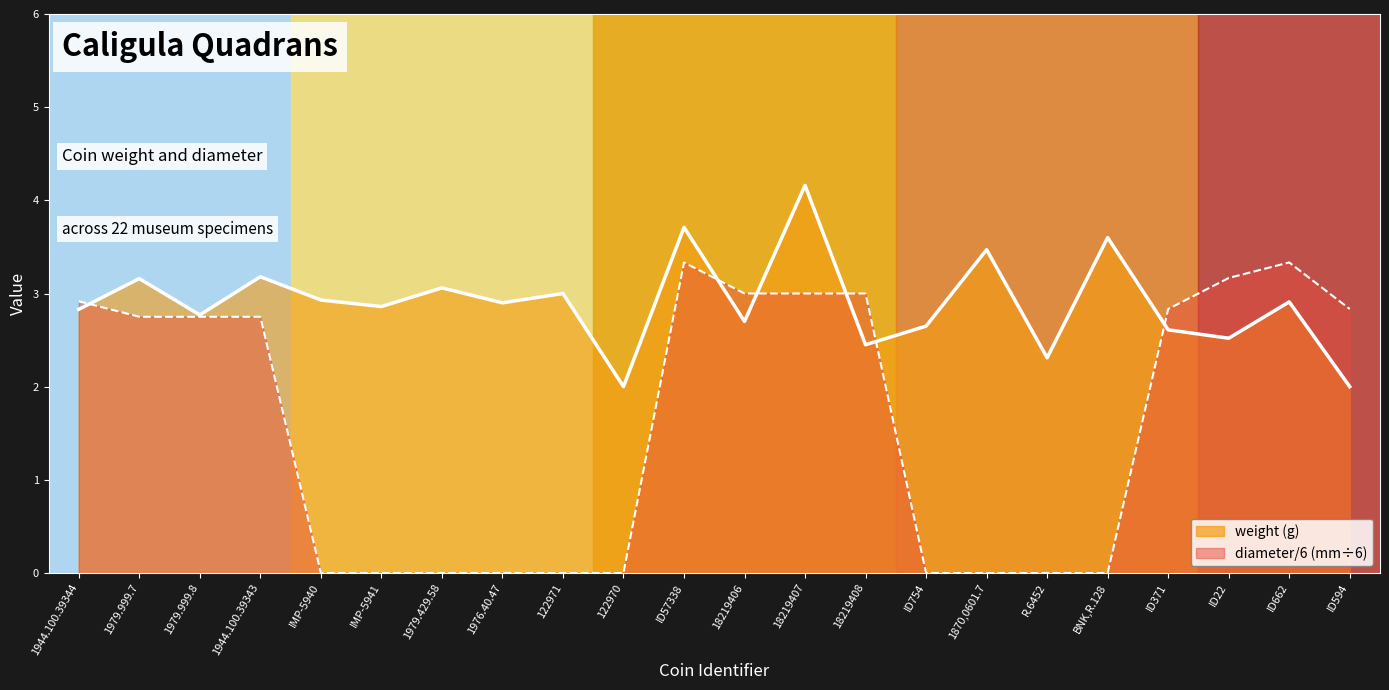

Does the chart have visible grid lines?

No